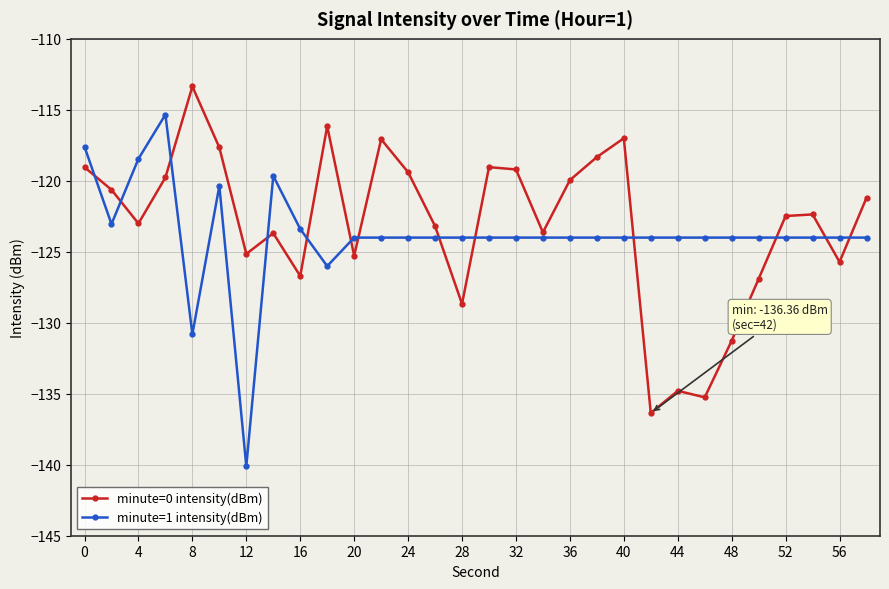

What is the difference between the maximum and minimum values in the minute=1 intensity(dBm) series?

24.8